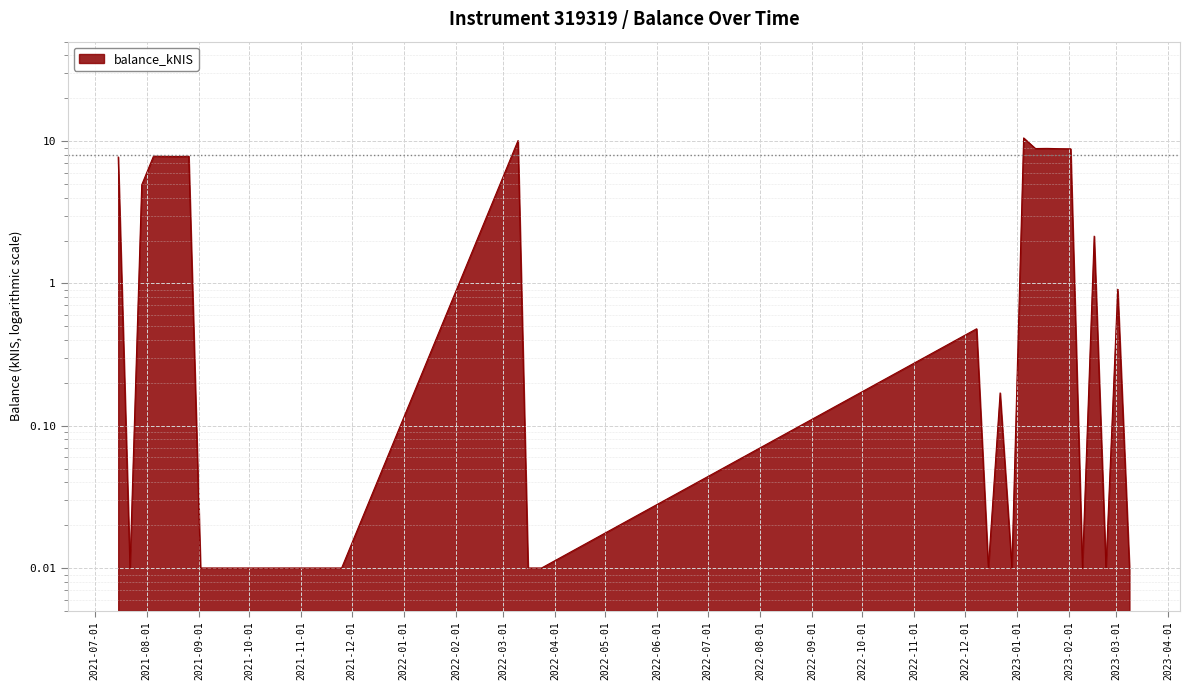

At which category does the chart reach its peak across all series?

2023-01-05